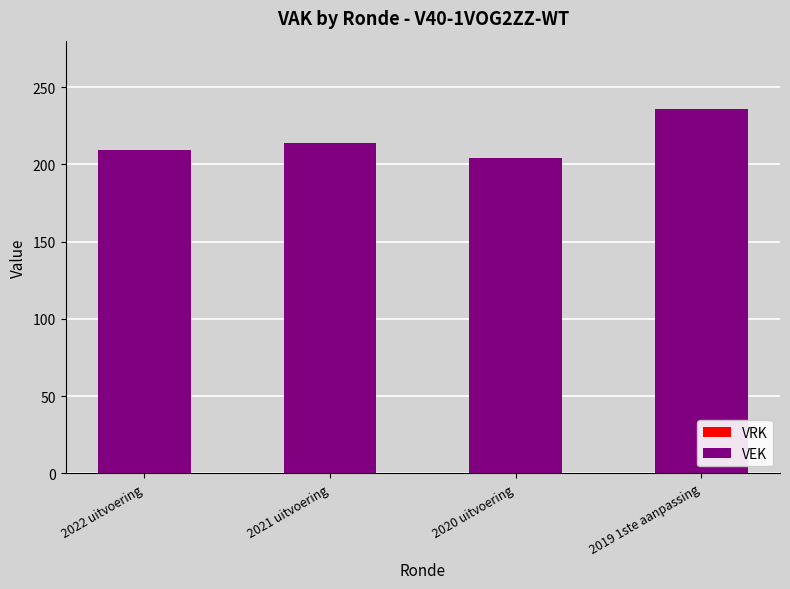

What position from the left is 2020 uitvoering?

3